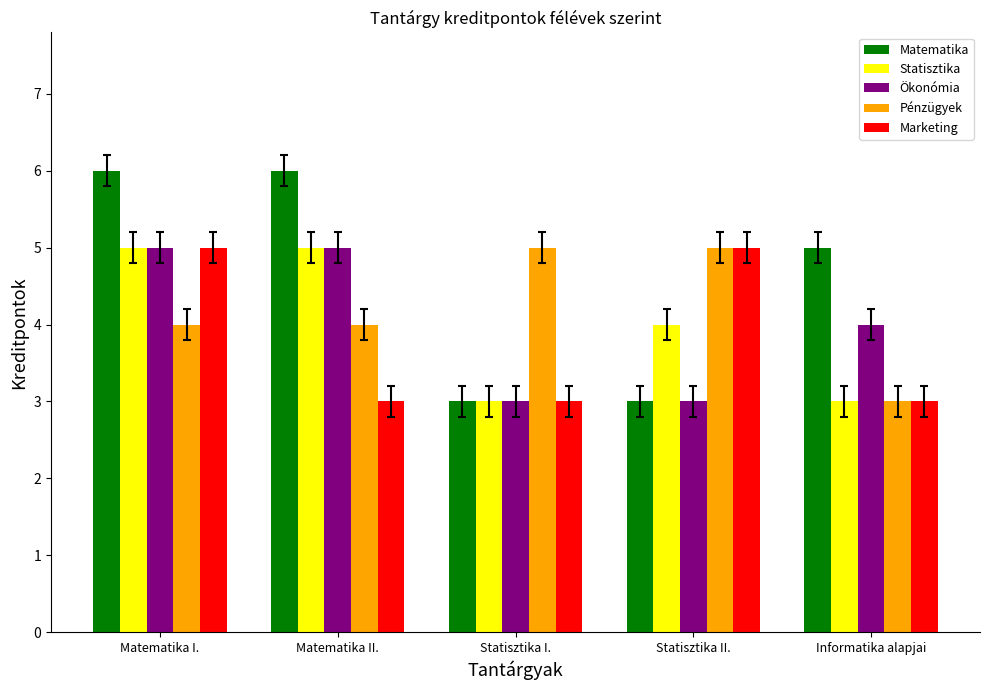

Reading left to right, transcribe all the data shown in this chart.

Matematika: Matematika I.=6	Matematika II.=6	Statisztika I.=3	Statisztika II.=3	Informatika alapjai=5
Statisztika: Matematika I.=5	Matematika II.=5	Statisztika I.=3	Statisztika II.=4	Informatika alapjai=3
Ökonómia: Matematika I.=5	Matematika II.=5	Statisztika I.=3	Statisztika II.=3	Informatika alapjai=4
Pénzügyek: Matematika I.=4	Matematika II.=4	Statisztika I.=5	Statisztika II.=5	Informatika alapjai=3
Marketing: Matematika I.=5	Matematika II.=3	Statisztika I.=3	Statisztika II.=5	Informatika alapjai=3